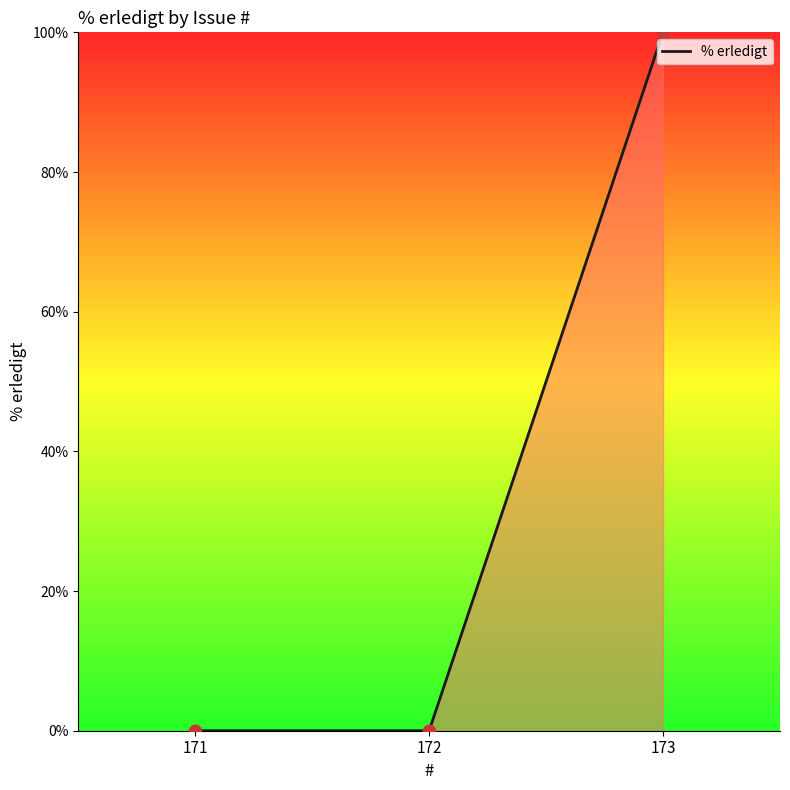

What is the change in value from 172 to 173?

+100